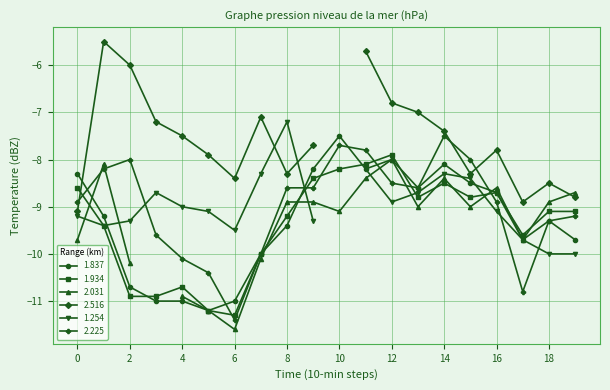

True or false: 1.837 has a value of -5.8 at 2012/03/01 02:30.

False